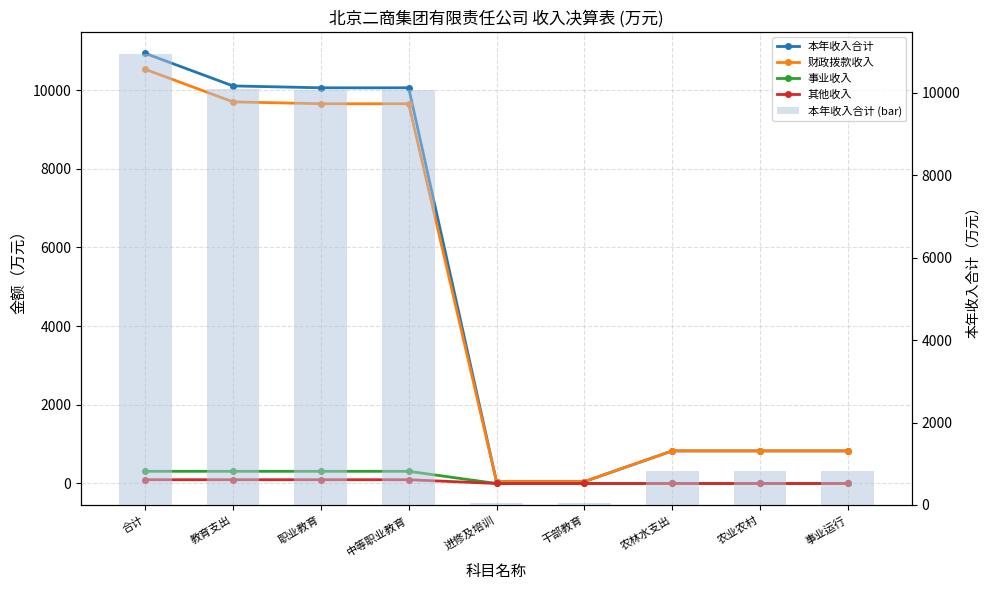

List the labels in order of 其他收入 value, largest first.

合计, 教育支出, 职业教育, 中等职业教育, 进修及培训, 干部教育, 农林水支出, 农业农村, 事业运行